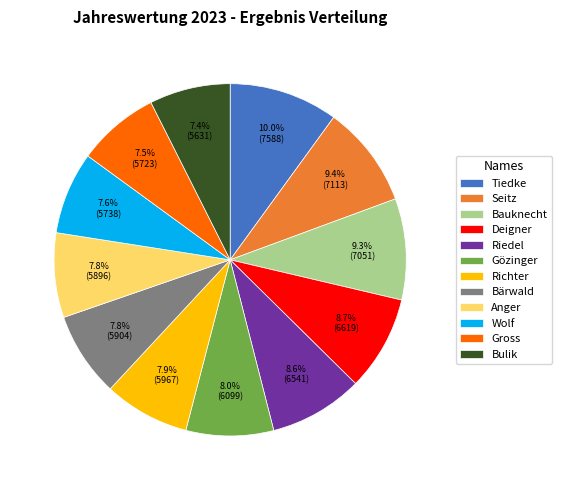

To the nearest percent, what percentage of the pie is Riedel?

9%